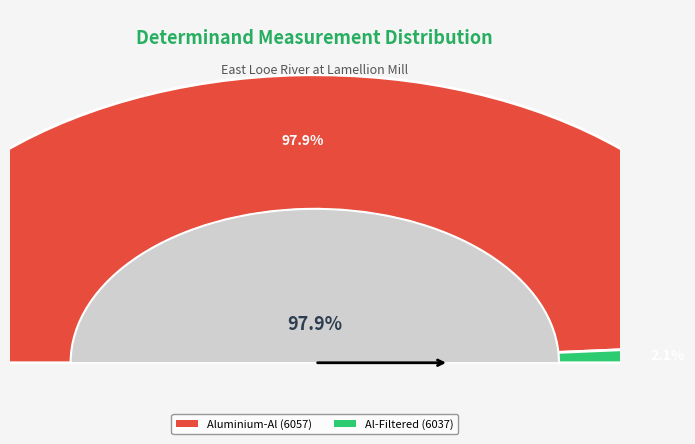

Rank the categories by value from lowest to highest.

Al-Filtered (6037), Aluminium-Al (6057)